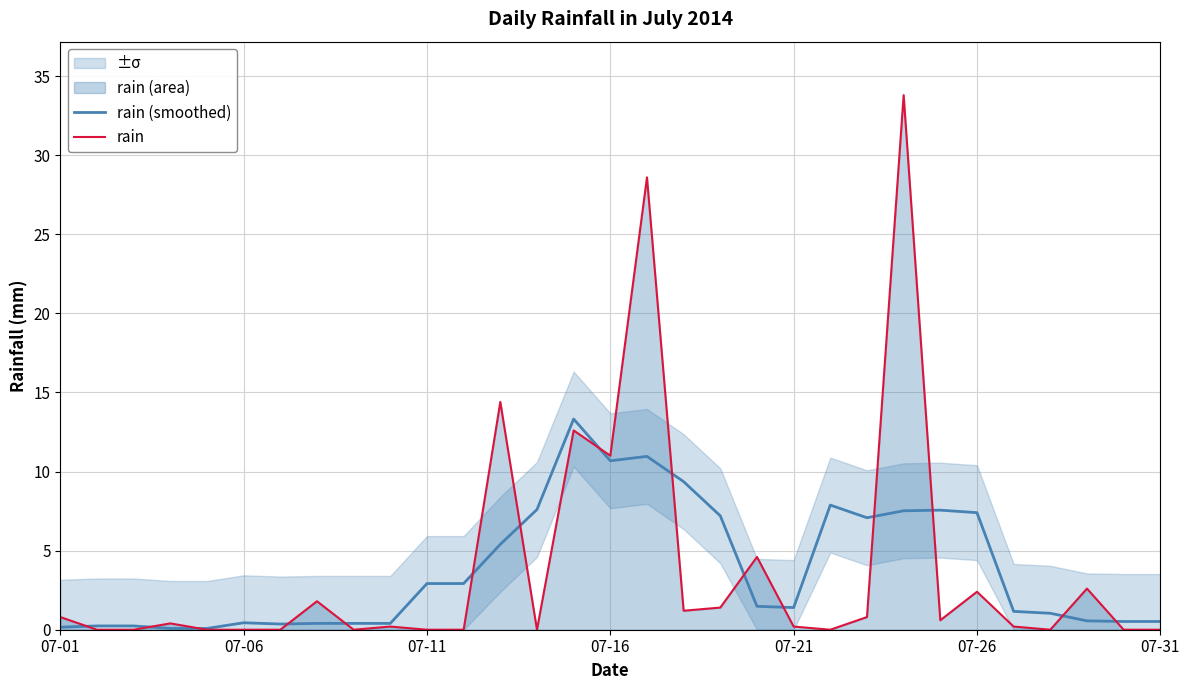

Reading left to right, transcribe all the data shown in this chart.

rain (smoothed): 0.2	0.2	0.2	0.1	0.1	0.4	0.4	0.4	0.4	0.4	2.9	2.9	5.4	7.6	13.3	10.7	11.0	9.4	7.2	1.5	1.4	7.9	7.1	7.5	7.6	7.4	1.2	1.0	0.6	0.5	0.5
rain: 0.8	0.0	0.0	0.4	0.0	0.0	0.0	1.8	0.0	0.2	0.0	0.0	14.4	0.0	12.6	11.0	28.6	1.2	1.4	4.6	0.2	0.0	0.8	33.8	0.6	2.4	0.2	0.0	2.6	0.0	0.0